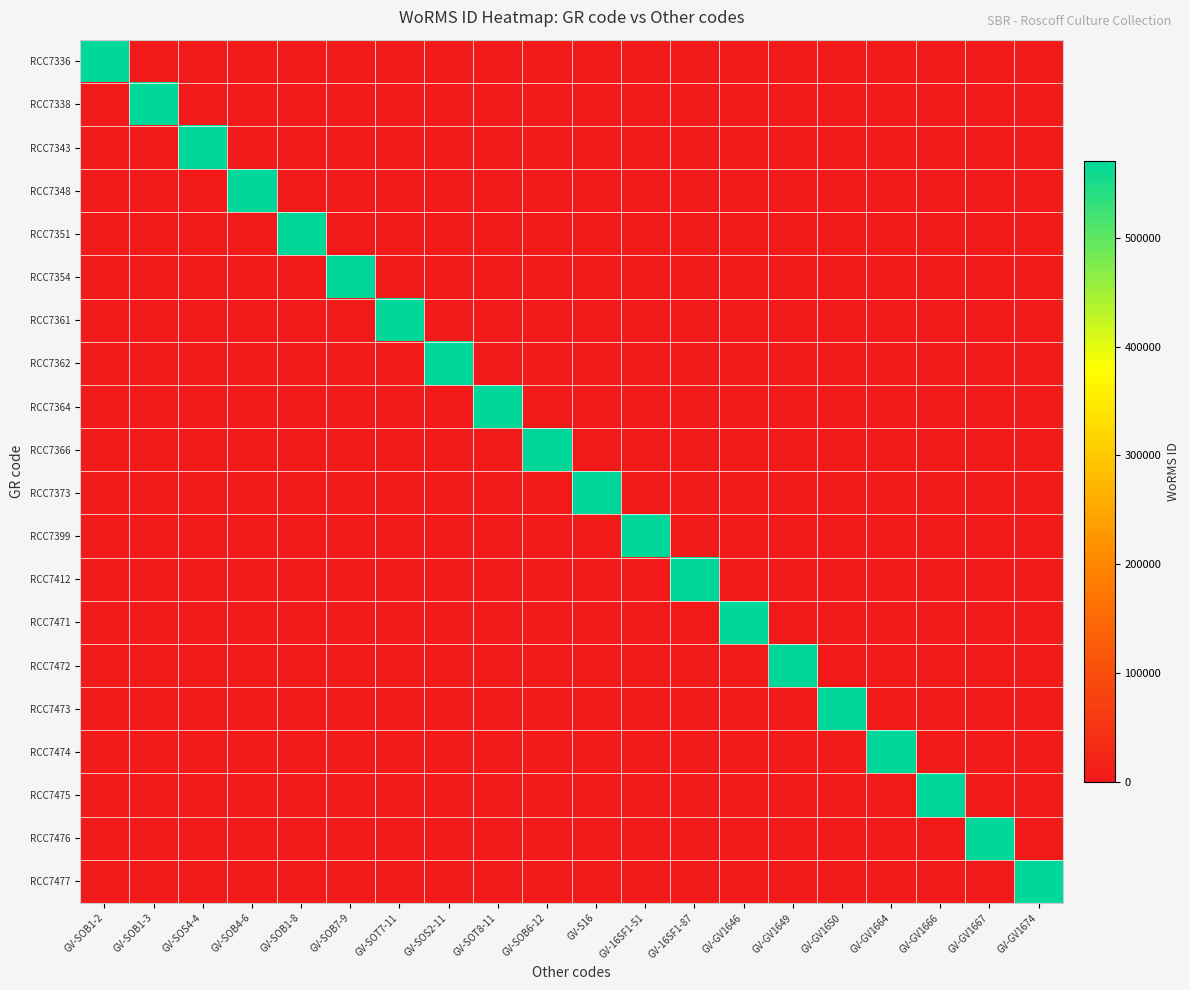

What is the total value across all series at GV-GV1664?

570755